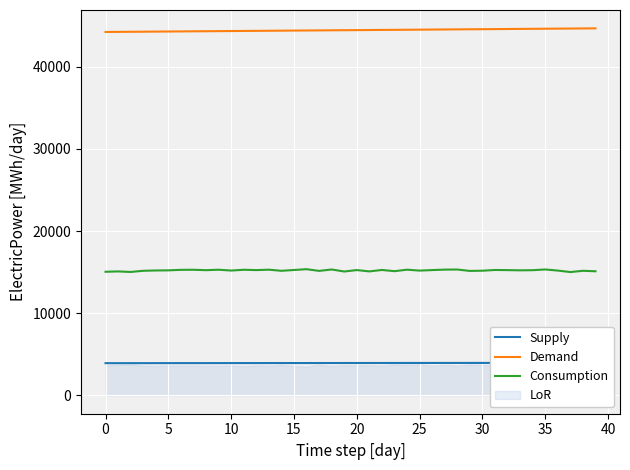

What is the maximum value for Demand?

44674